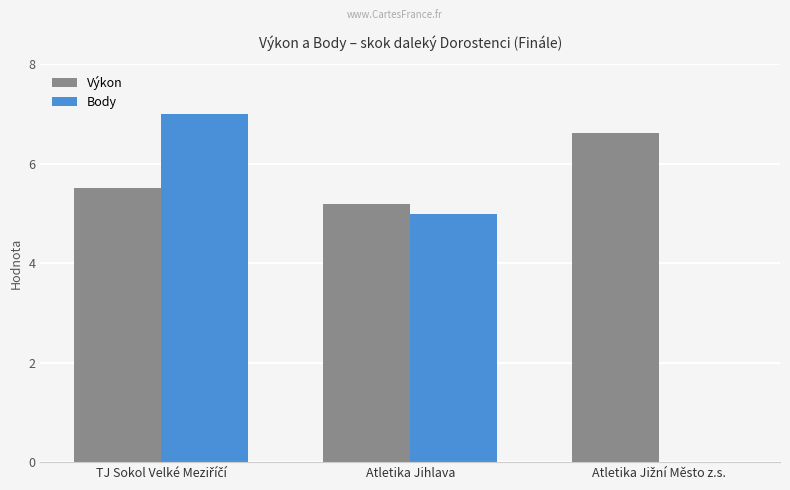

Which series has the largest total across all categories?

Výkon